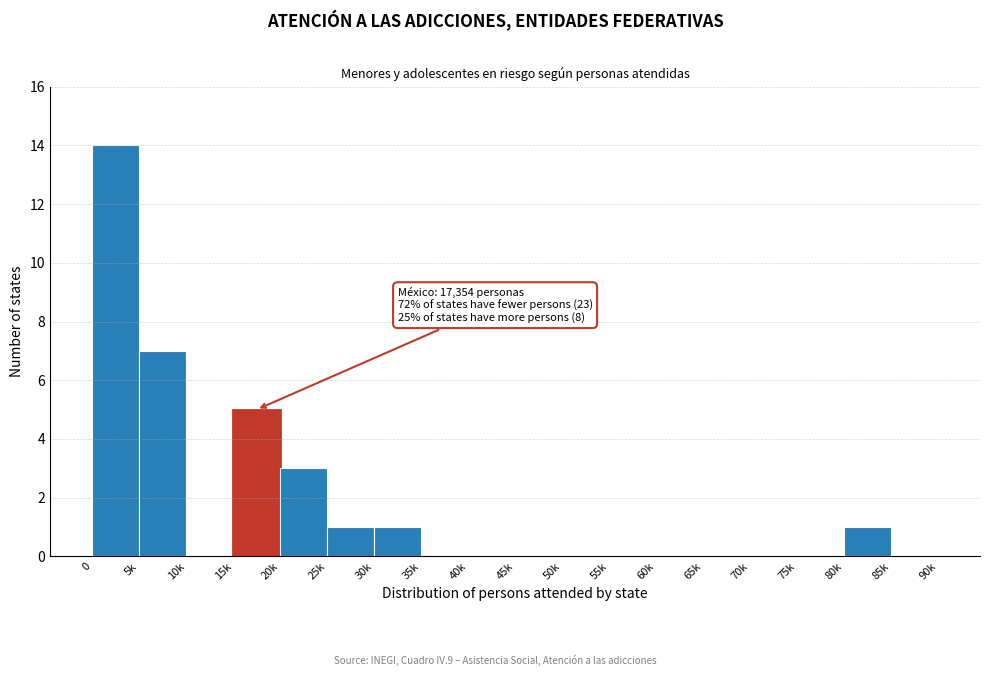

Reading left to right, what are all the values shown in this chart?

0=14	5k=7	10k=0	15k=5	20k=3	25k=1	30k=1	35k=0	40k=0	45k=0	50k=0	55k=0	60k=0	65k=0	70k=0	75k=0	80k=1	85k=0